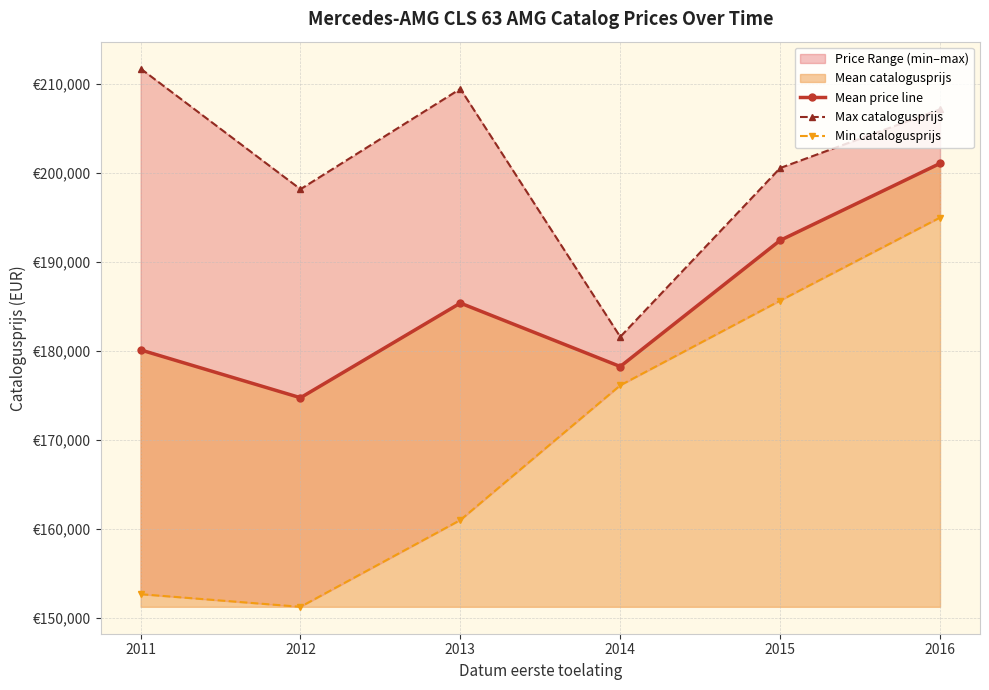

At 2014, list the series in order from largest to smallest.

Max catalogusprijs, Mean price line, Min catalogusprijs